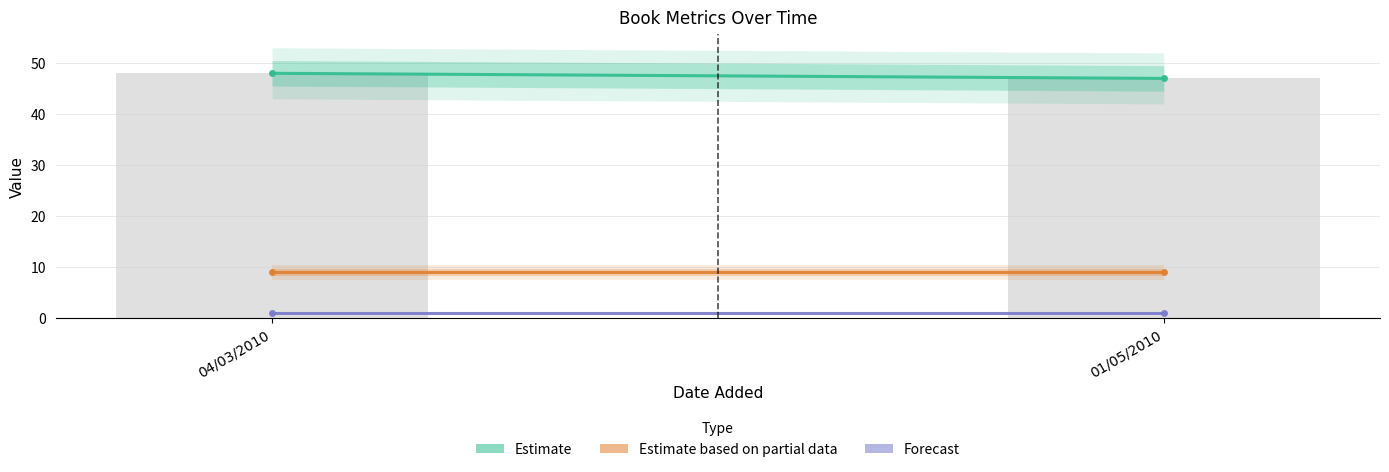

The chart shows a value of 48 at 04/03/2010. True or false?

True